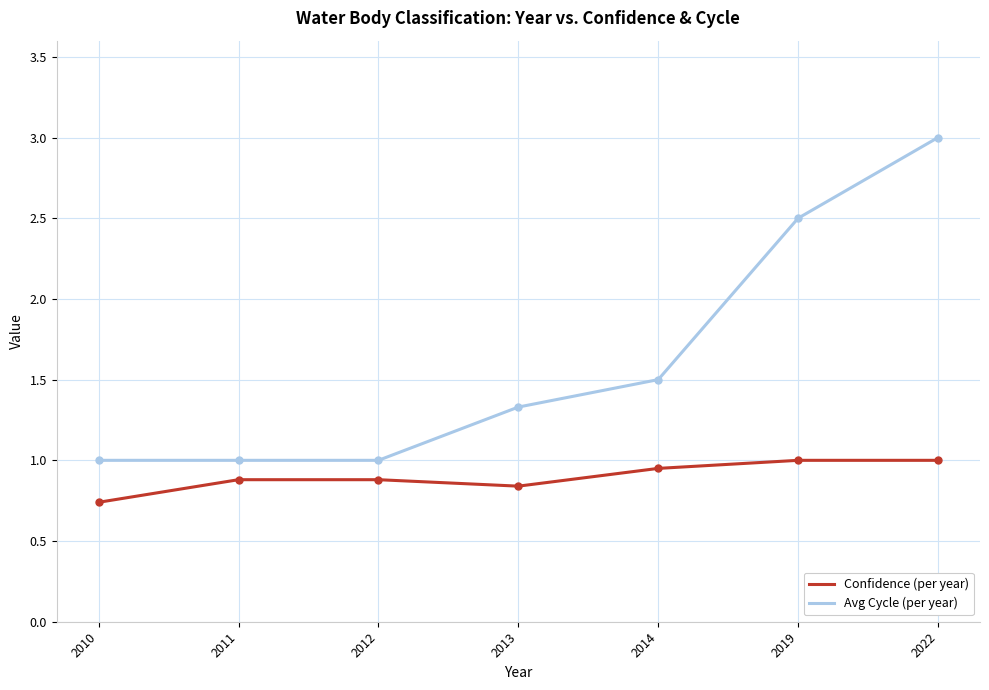

True or false: Avg Cycle (per year) and Confidence (per year) cross at least once.

False